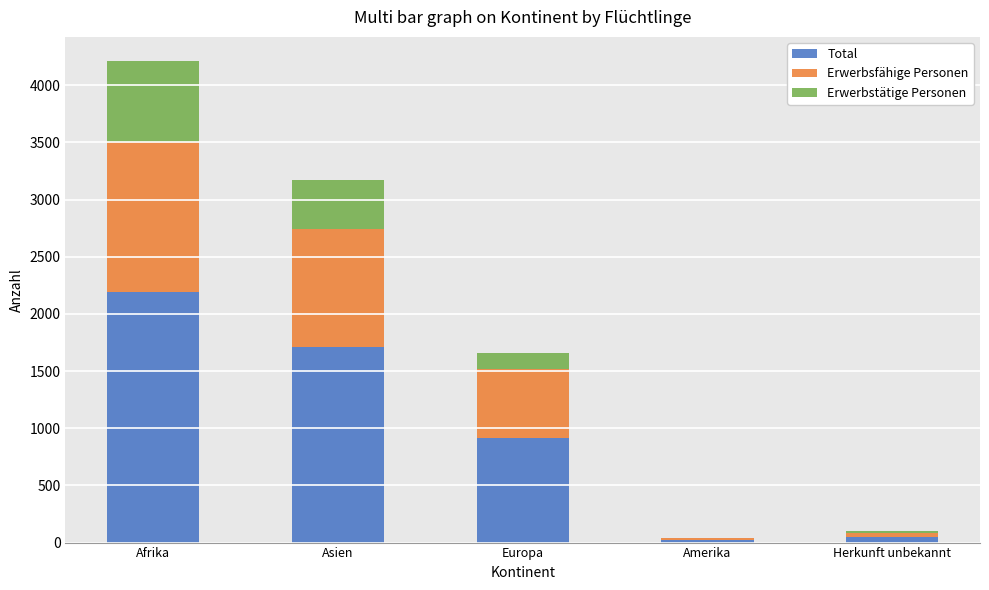

Are the bars grouped side by side (vs. stacked)?

No